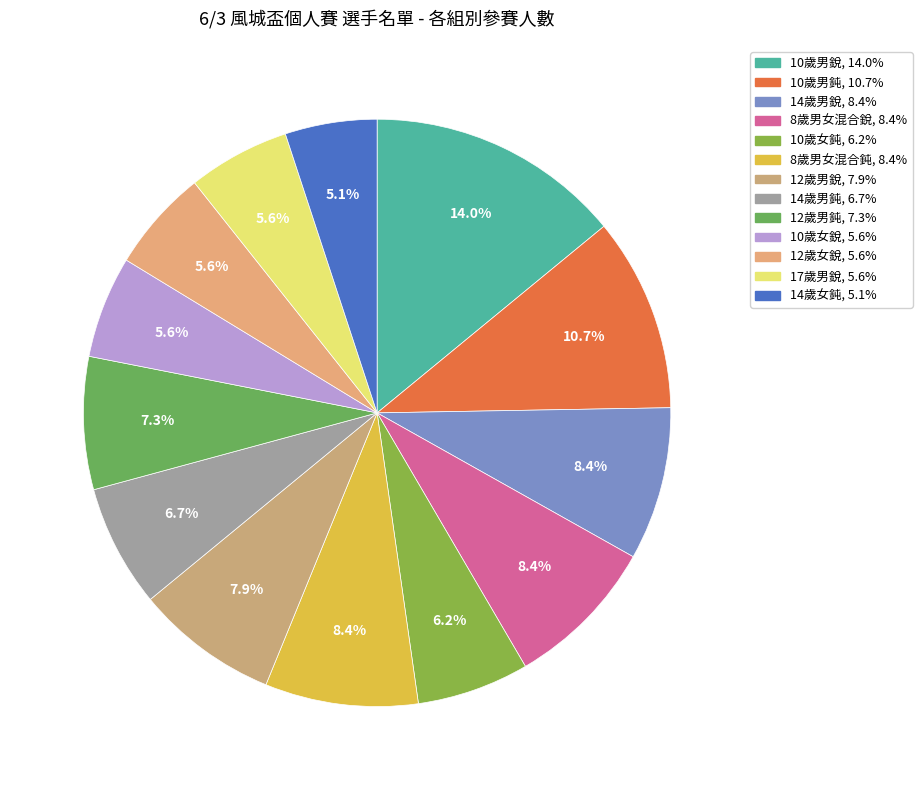

How many segments does this pie chart have?

13